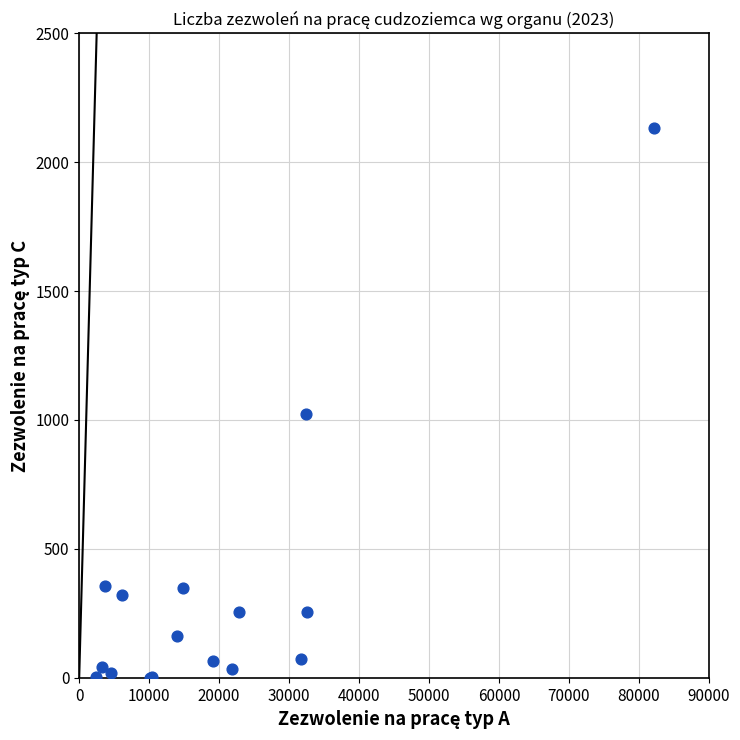

What Y value in the scatter plot is closest to 1066?

1024